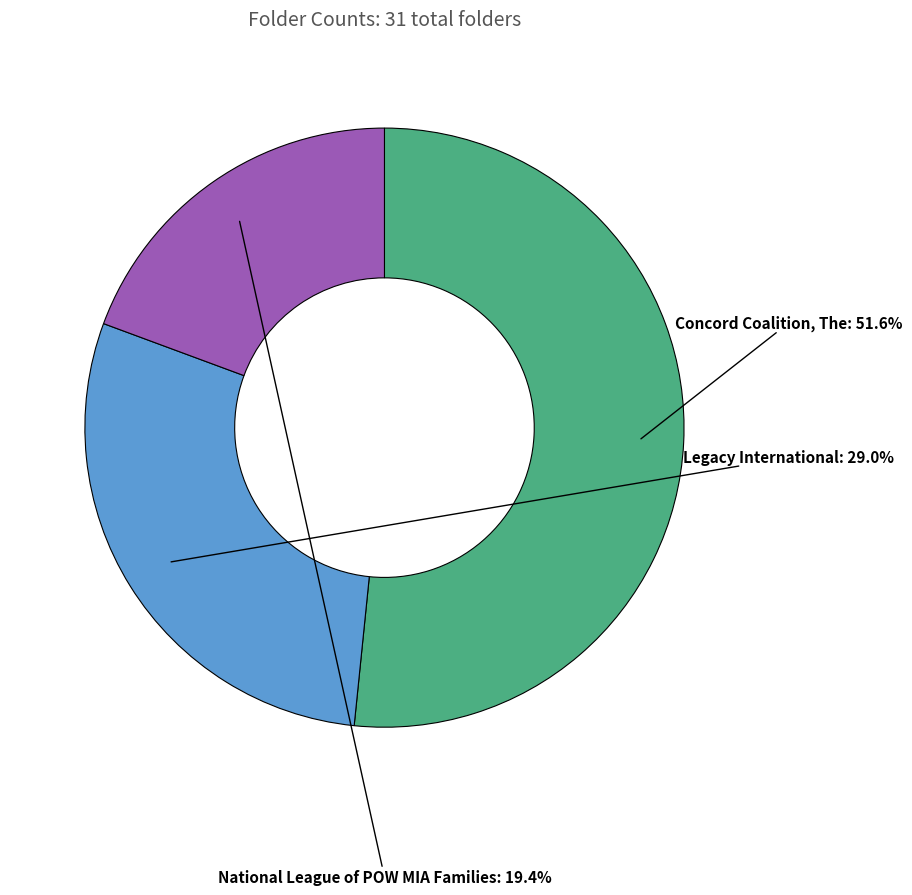

What percentage do Concord Coalition, The and National League of POW MIA Families together represent?

71.0%